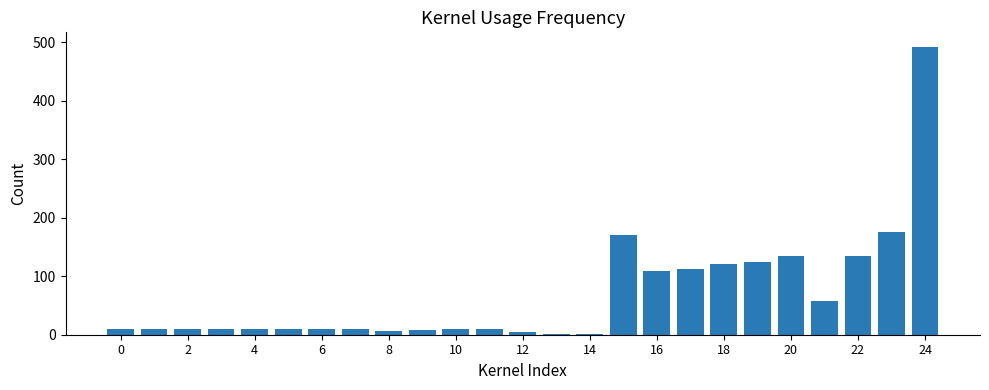

What is the maximum value shown in the chart?

492